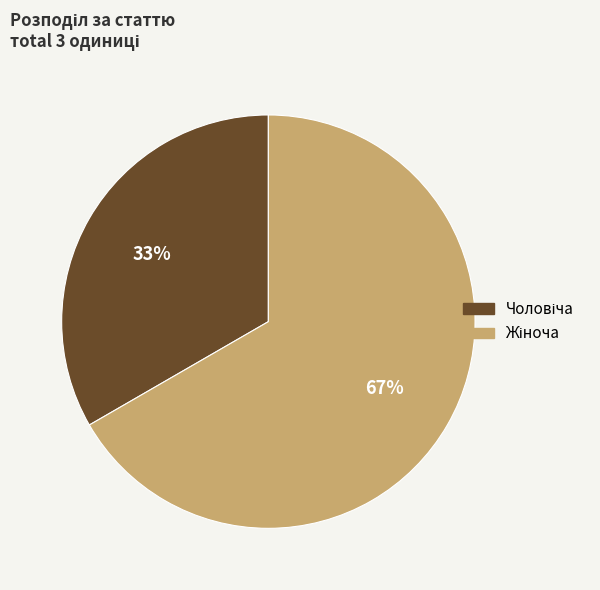

Is there a majority slice in this chart?

Yes